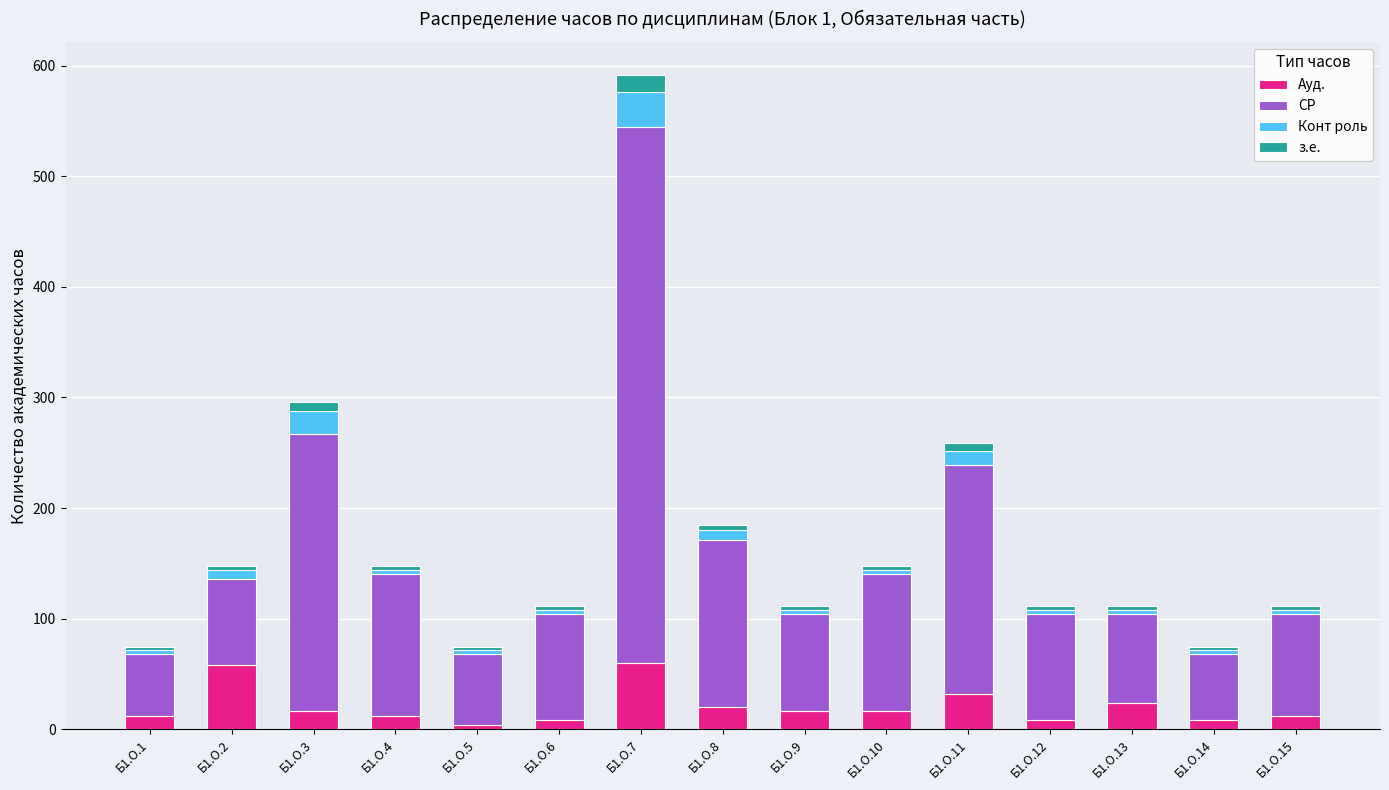

What is the highest value of the Ауд. series?

60